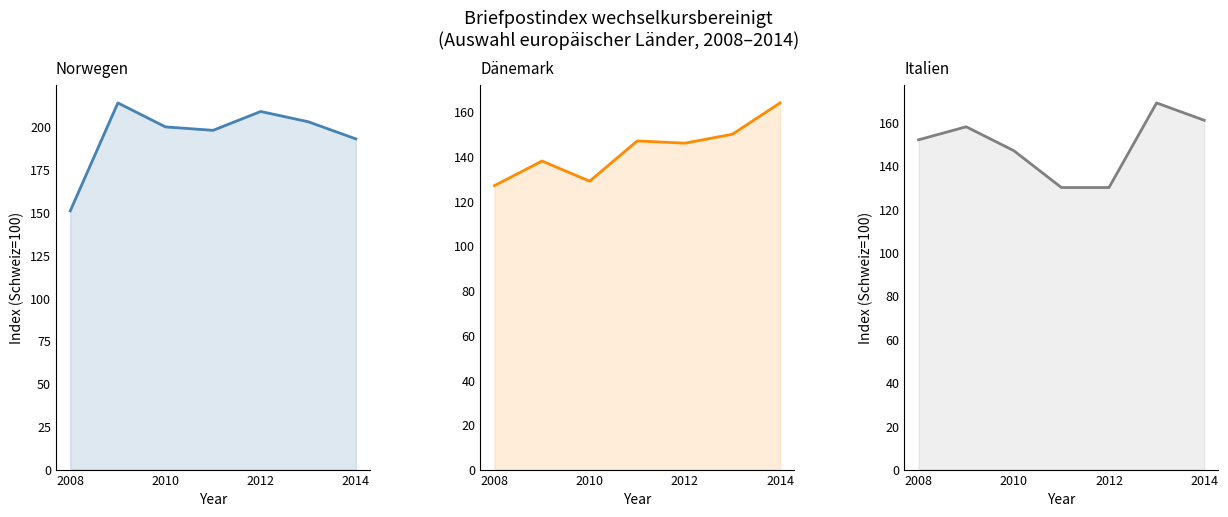

Reading left to right, list all the values displayed in this chart.

Norwegen: 151	214	200	198	209	203	193
Dänemark: 127	138	129	147	146	150	164
Italien: 152	158	147	130	130	169	161